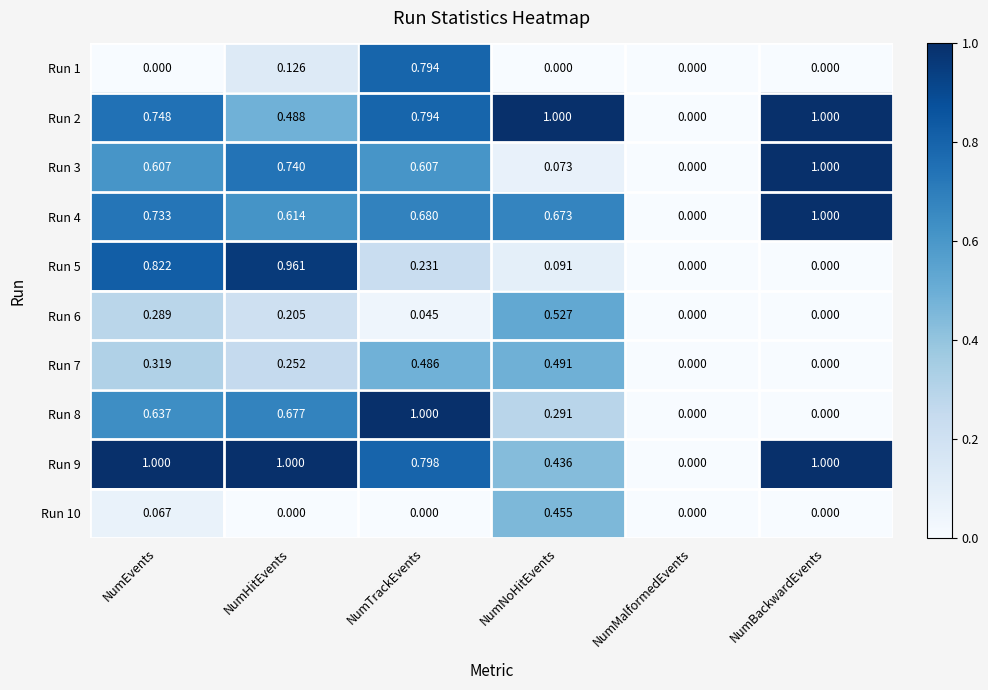

At which label does Run 2 reach its minimum?

NumMalformedEvents